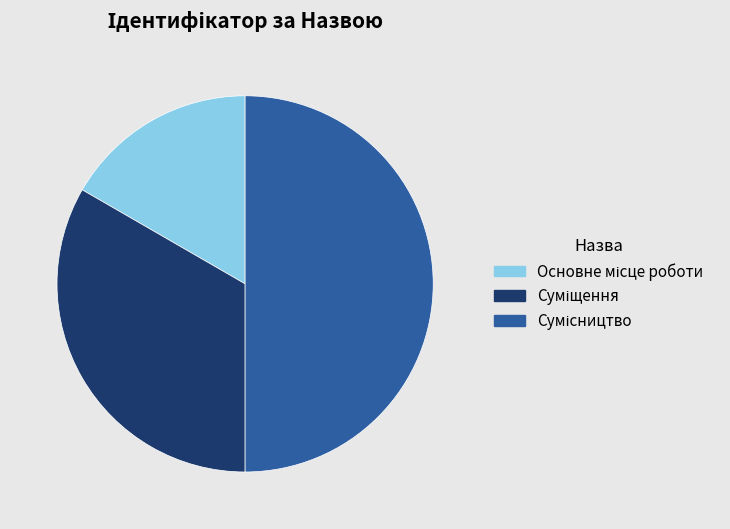

To the nearest percent, what is the difference between the largest and smallest slice percentages?

33%